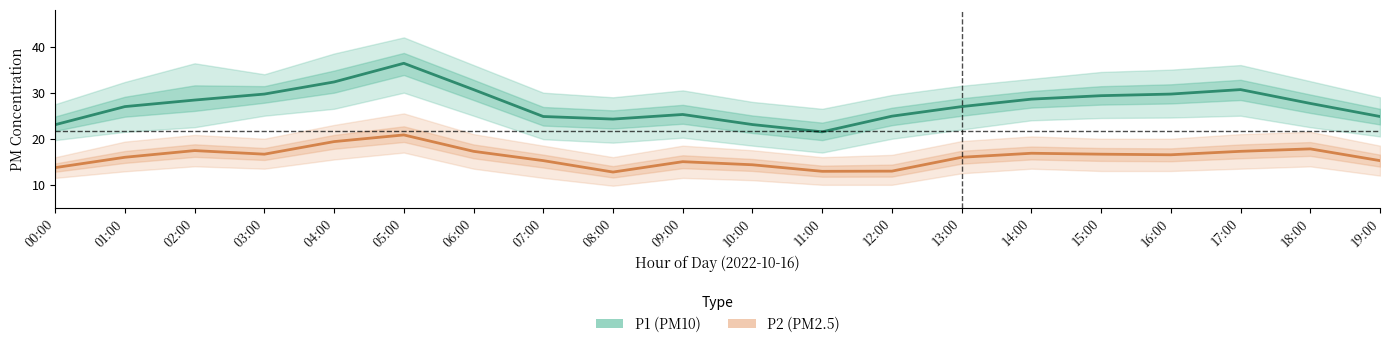

True or false: P1 (PM10) and P2 (PM2.5) intersect in this chart.

False